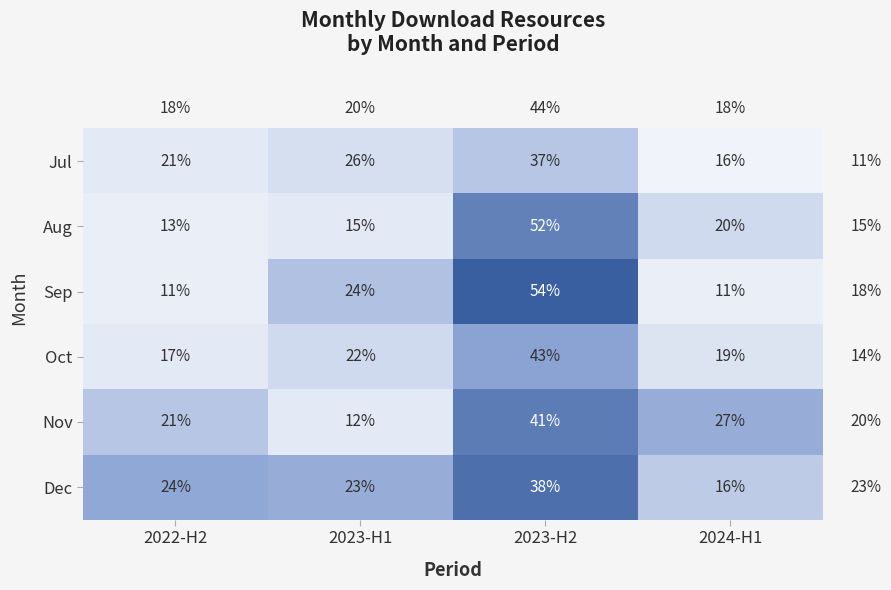

What is the sum of all Jul values?

100